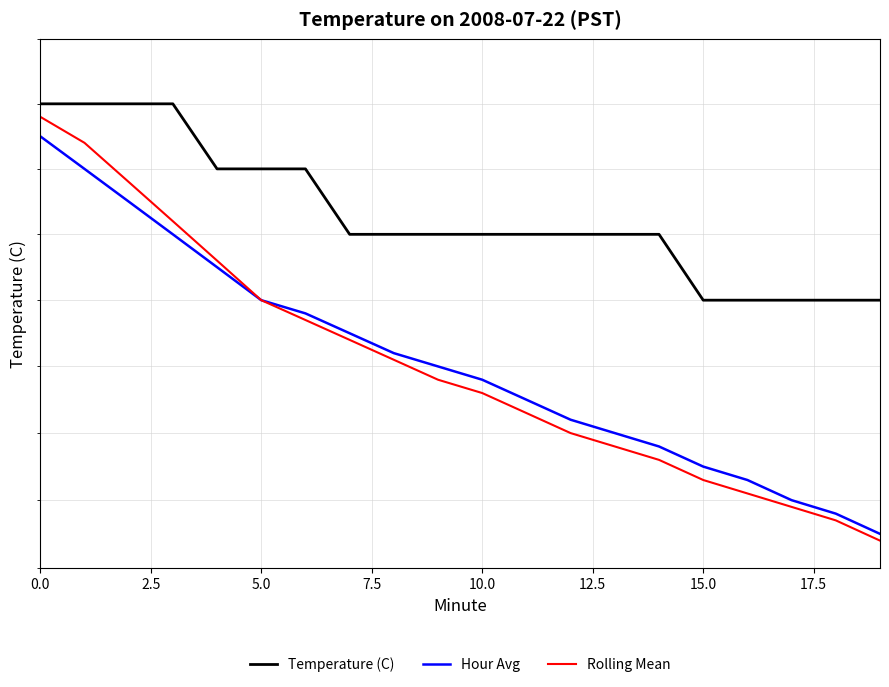

At 17.5, list the series in order from smallest to largest.

Rolling Mean, Hour Avg, Temperature (C)